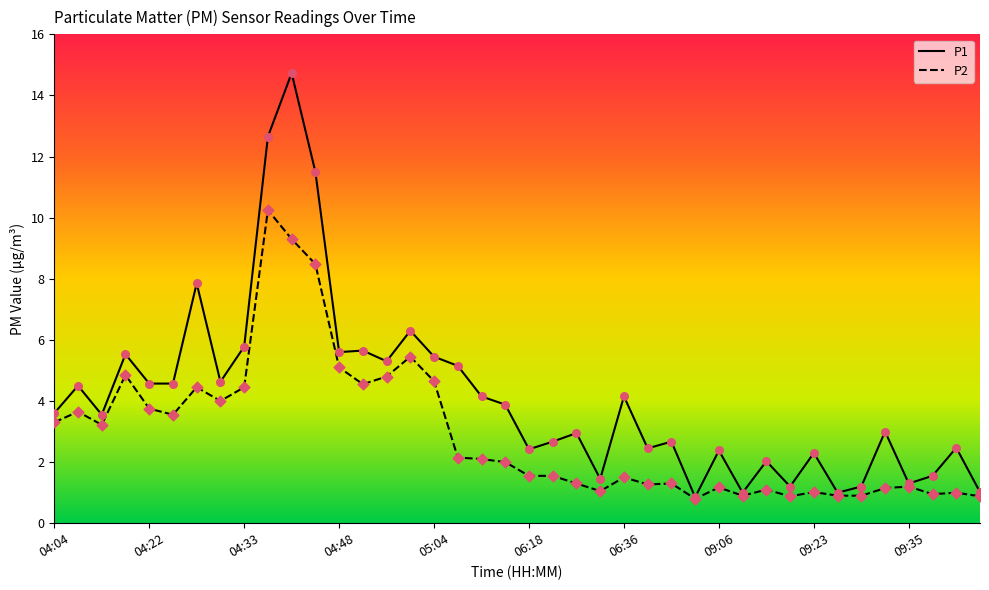

At how many categories does at least one series exceed 14?

1